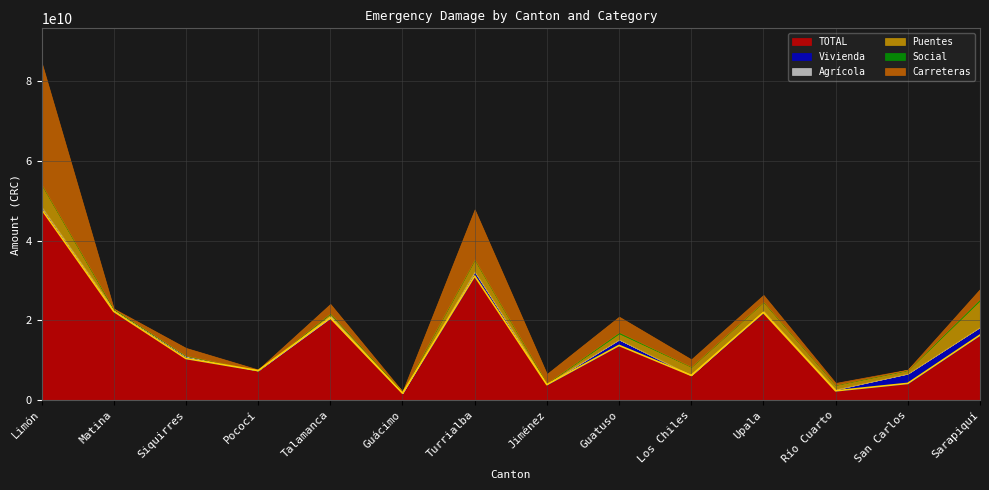

Which has a higher value, Río Cuarto or Turrialba?

Turrialba